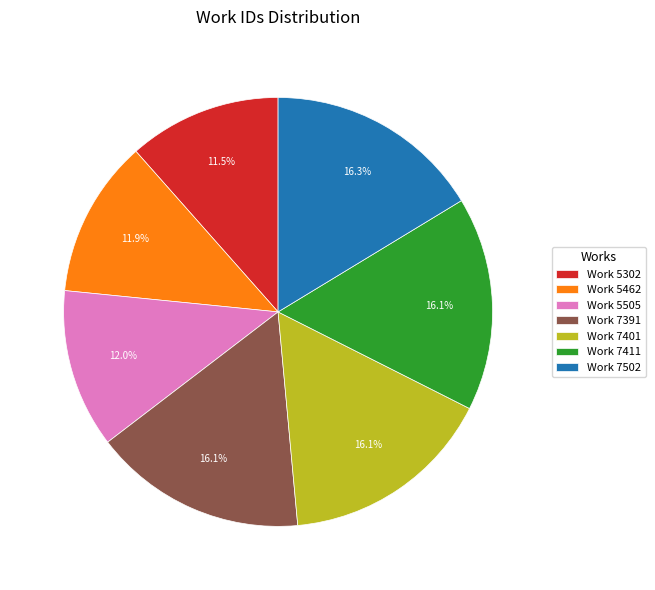

Is there a majority slice in this chart?

No